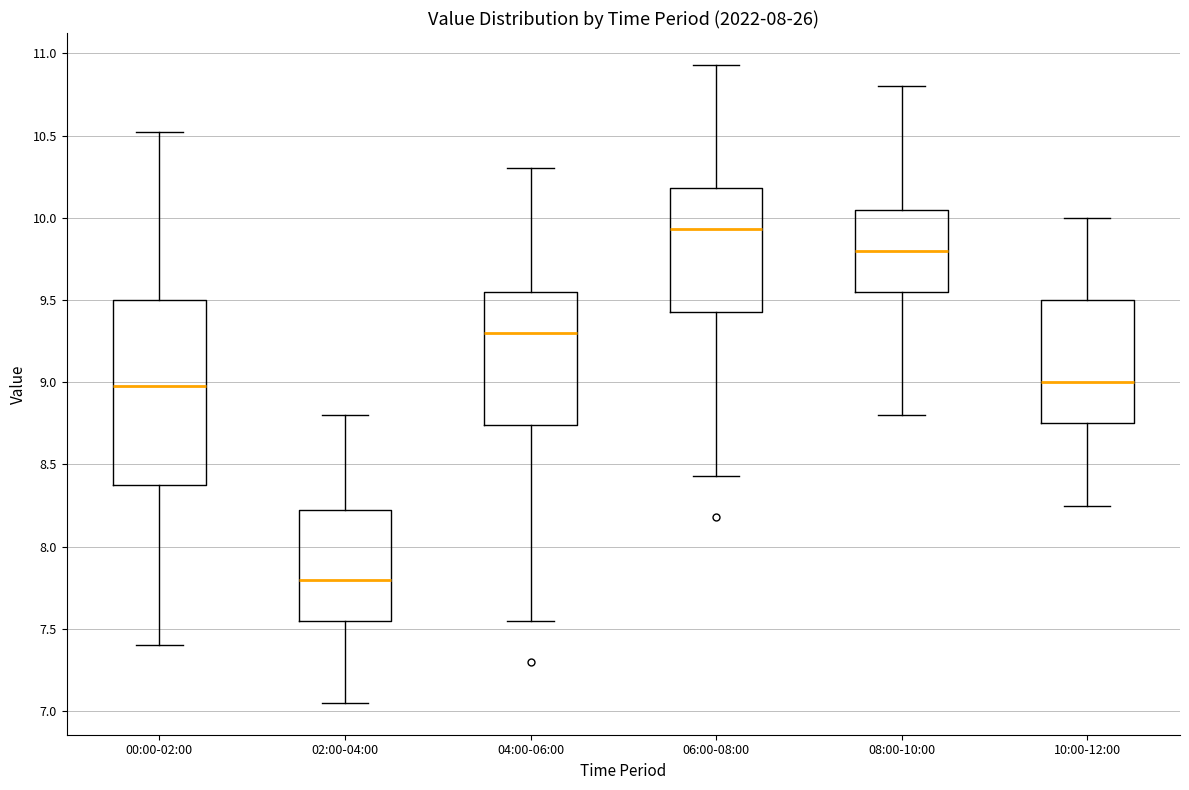

Comparing the boxes themselves (not the whiskers), which one is the tallest?

00:00-02:00